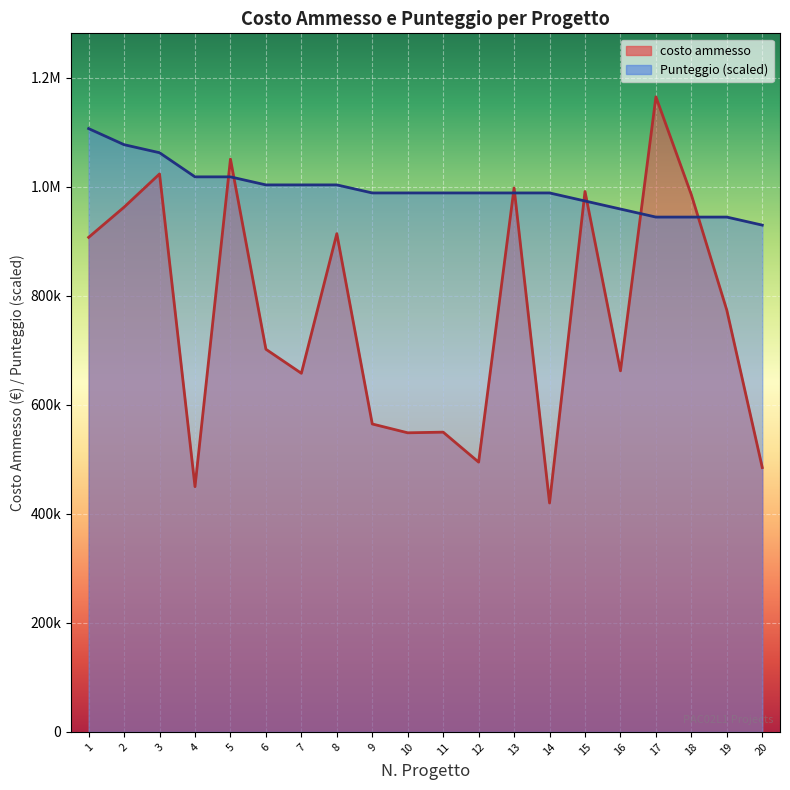

List the series in order of their peak value, lowest first.

Punteggio, costo ammesso